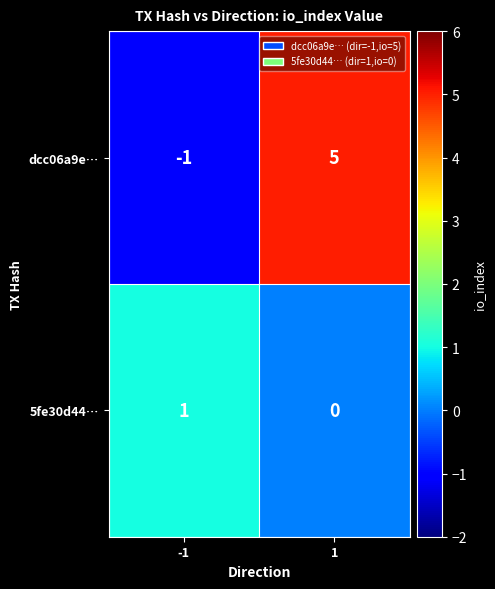

The dcc06a9e… series shows 3 at 1. True or false?

False